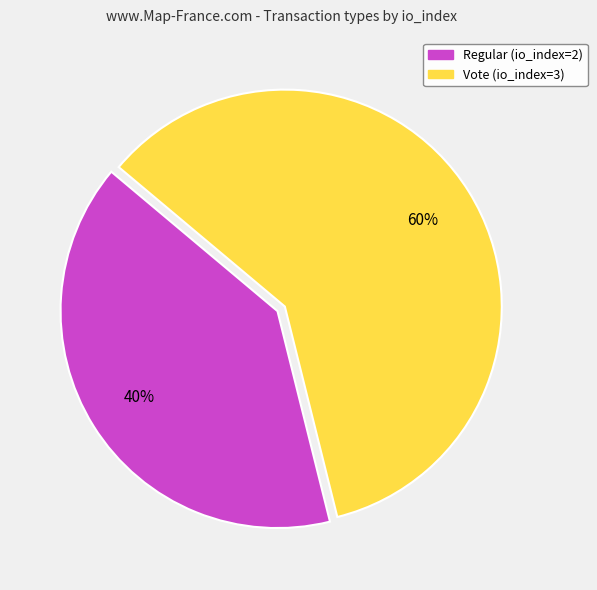

Is it true that Regular (io_index=2) is 51% of the pie?

False